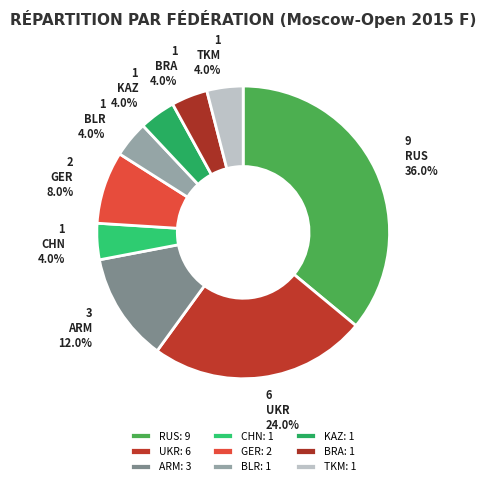

Count the number of slices in the pie.

9